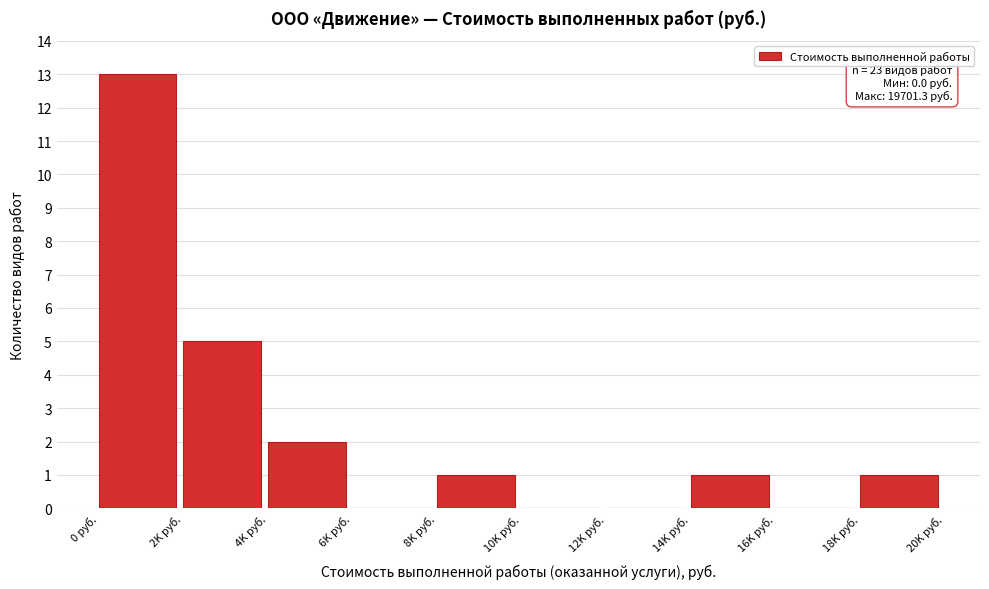

Reading left to right, extract all data points from this chart.

0 руб.=13	2K руб.=5	4K руб.=2	6K руб.=0	8K руб.=1	10K руб.=0	12K руб.=0	14K руб.=1	16K руб.=0	18K руб.=1